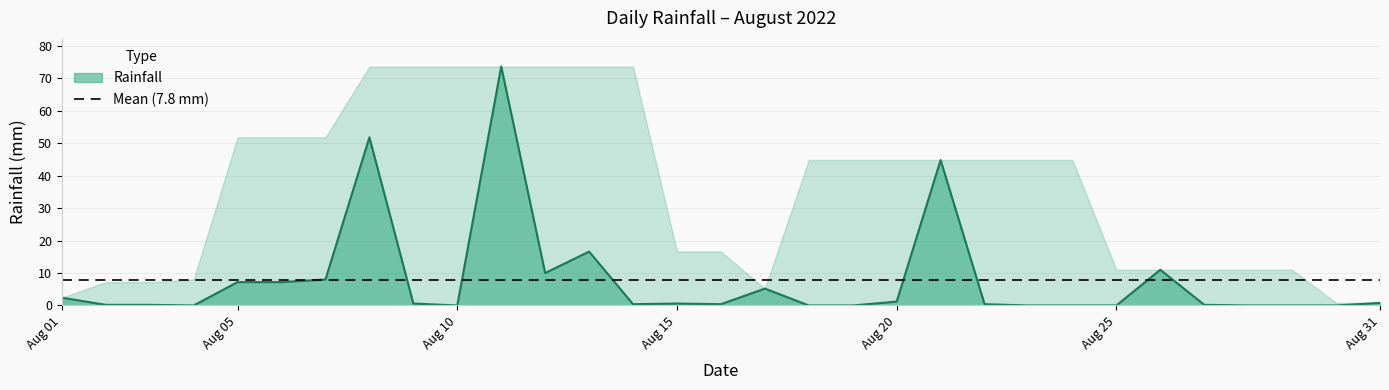

Is it true that the value at 2022-08-06 is 7.2?

True